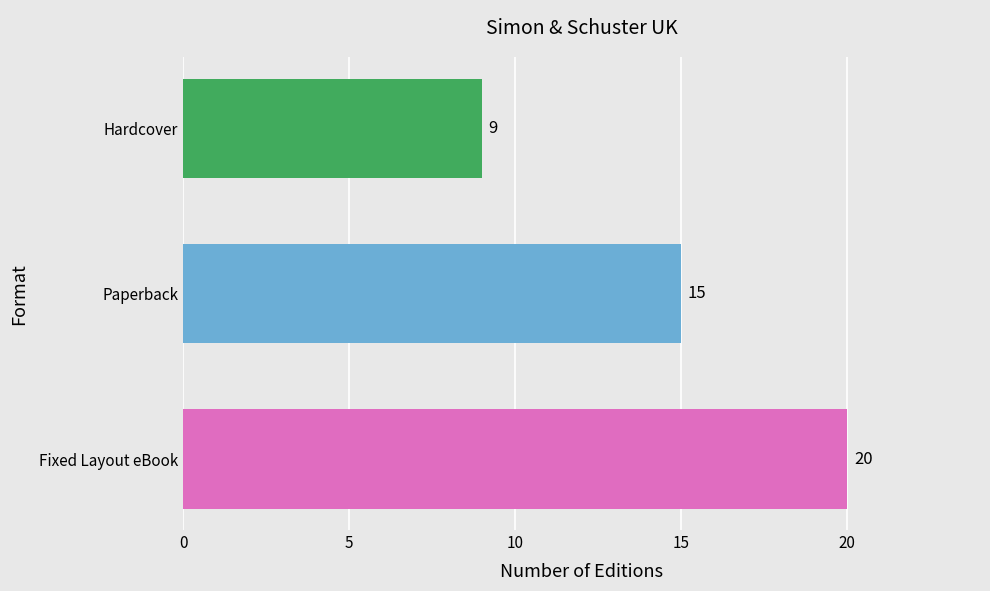

How many distinct data groups are displayed?

1